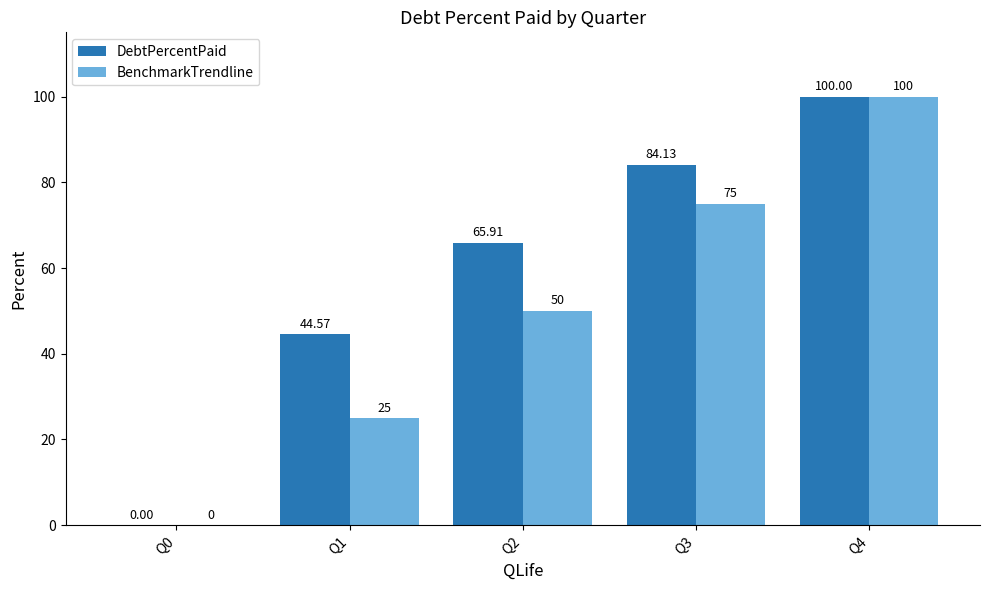

Which series has the largest total across all categories?

DebtPercentPaid